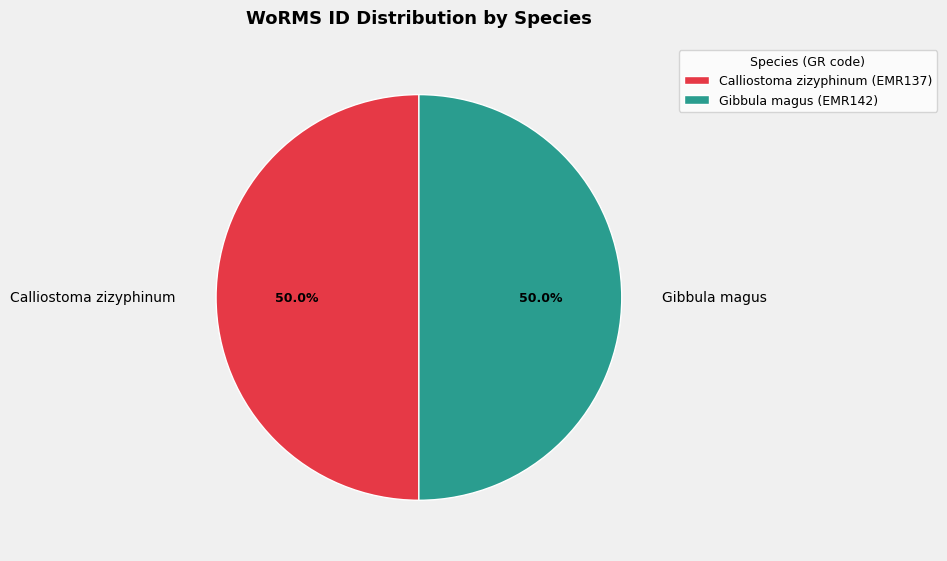

To the nearest percent, what percentage of the pie is Gibbula magus?

50%